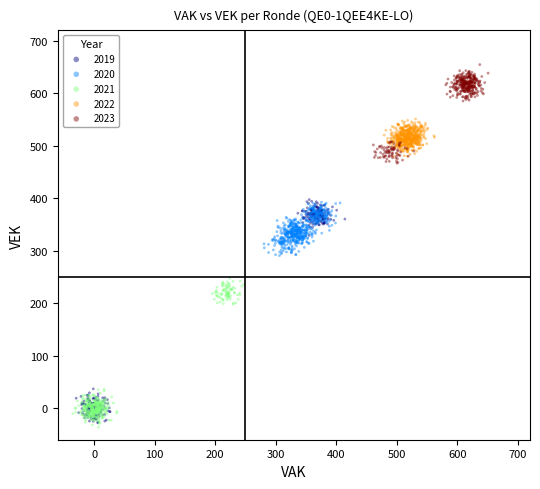

Which series has the widest spread of Y values?

2019